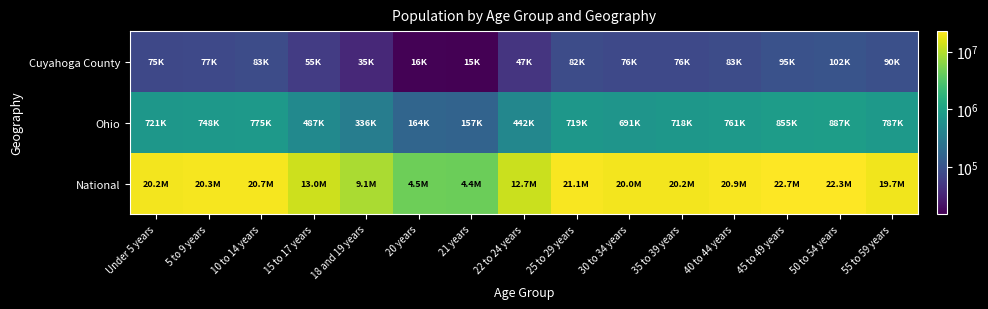

Rank the series by their maximum value, from lowest to highest.

Cuyahoga County, Ohio, National